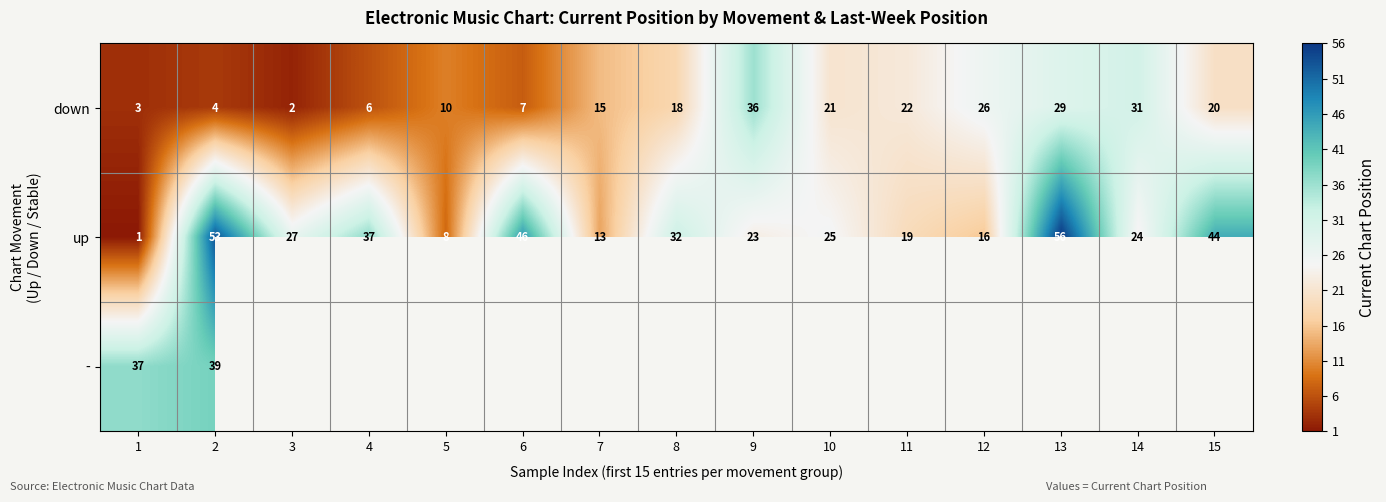

Count the number of categories in the chart.

15